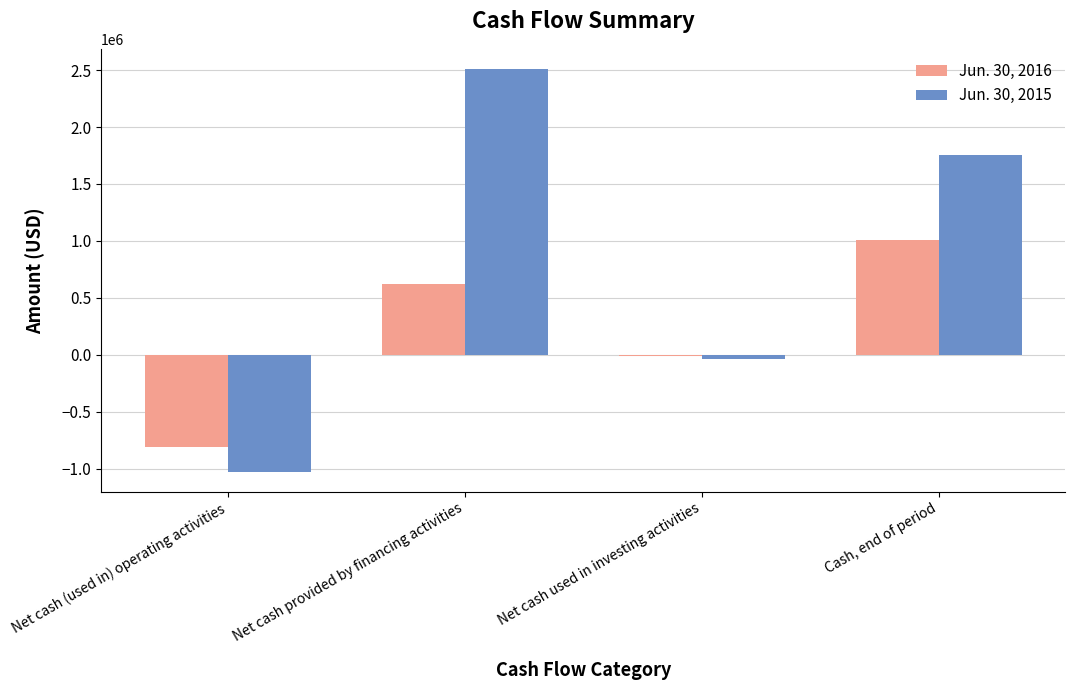

Reading left to right, list all the values displayed in this chart.

Jun. 30, 2016: Net cash (used in) operating activities=-807508	Net cash provided by financing activities=625000	Net cash used in investing activities=-7198	Cash, end of period=1007668
Jun. 30, 2015: Net cash (used in) operating activities=-1025648	Net cash provided by financing activities=2509899	Net cash used in investing activities=-36458	Cash, end of period=1758009